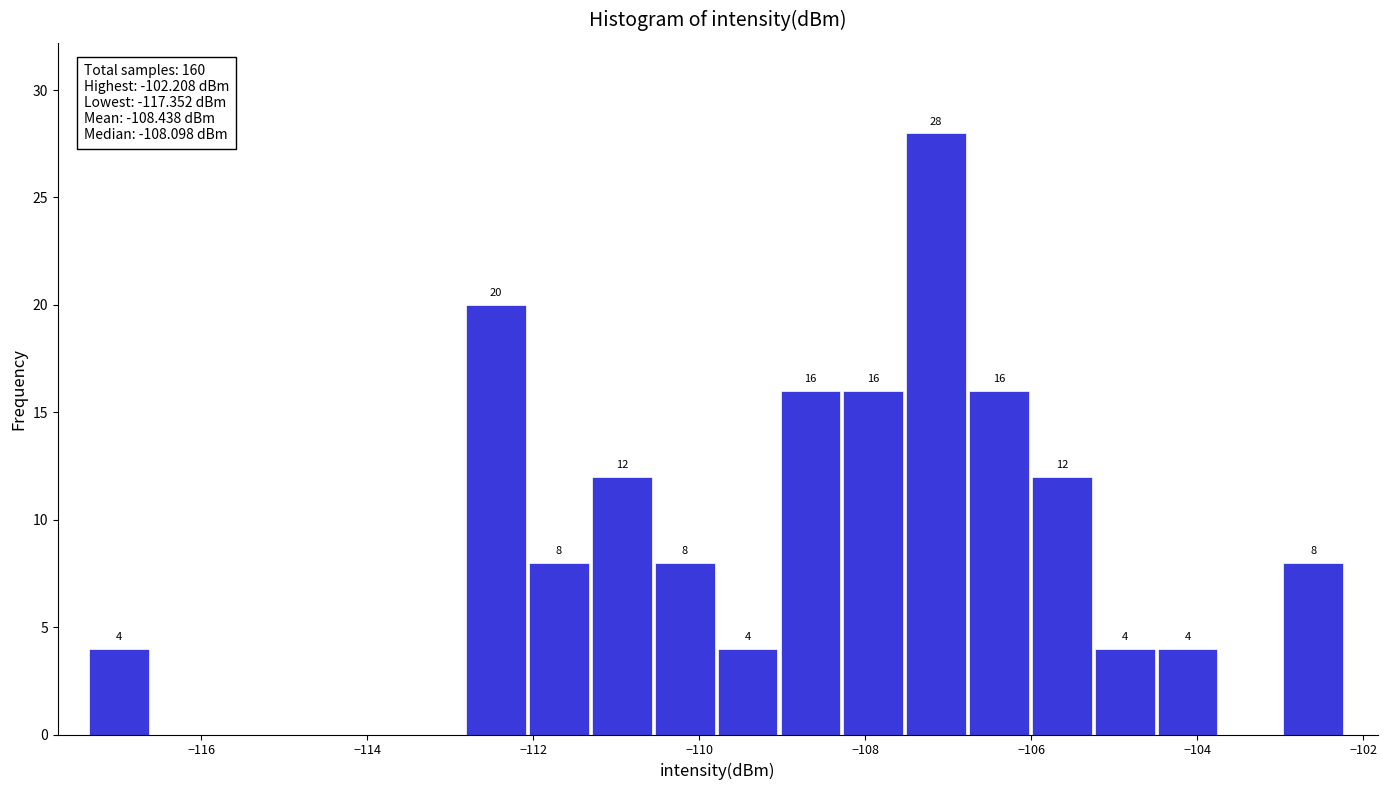

Read against the x-axis, roughly where is the centre of the tallest bar?

-107.2